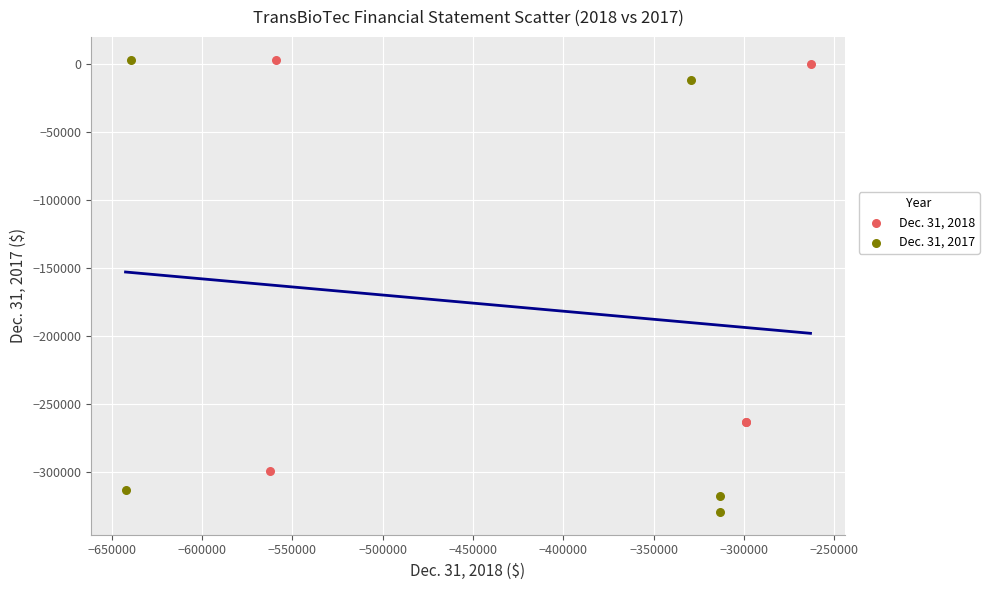

Which series contains the lowest Y value?

Dec. 31, 2017